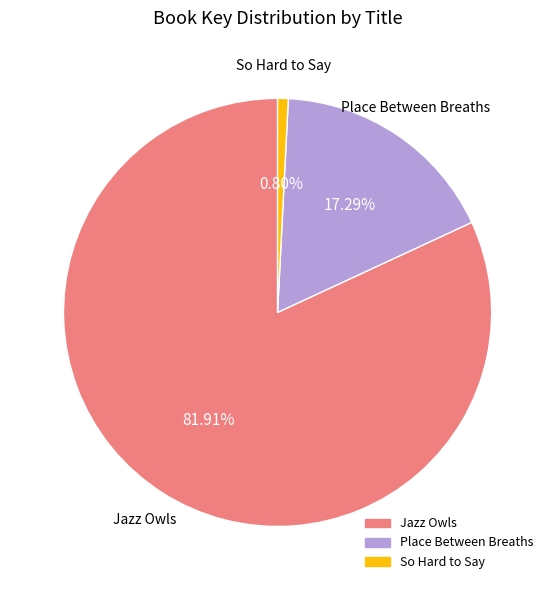

Approximately how many times larger is the value at Place Between Breaths compared to So Hard to Say?

21.6